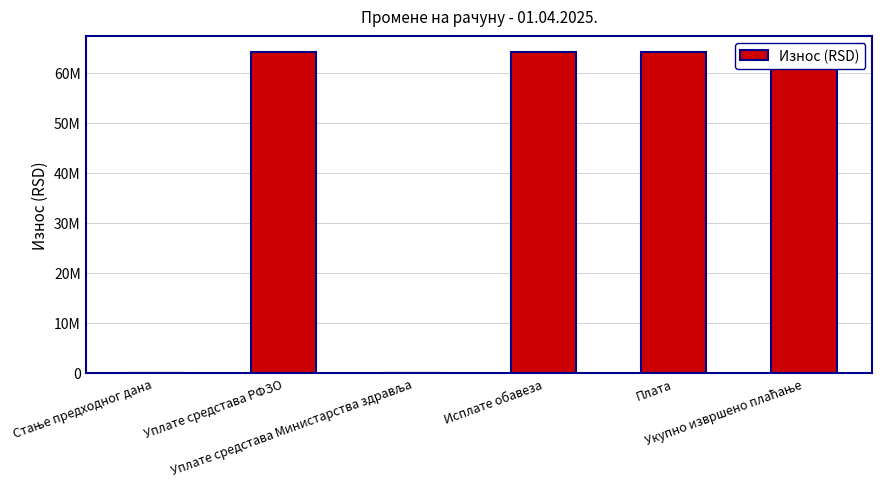

True or false: the data shows 113733163.1 at Плата.

False